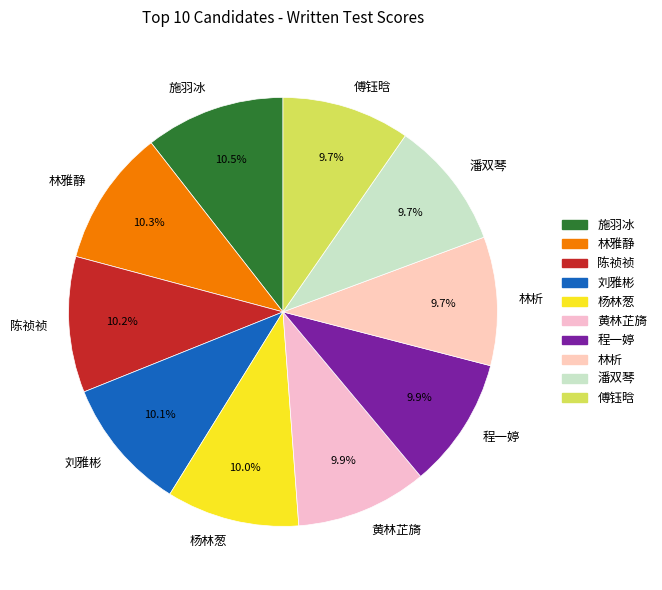

To the nearest percent, what is the difference between the largest and smallest slice percentages?

1%